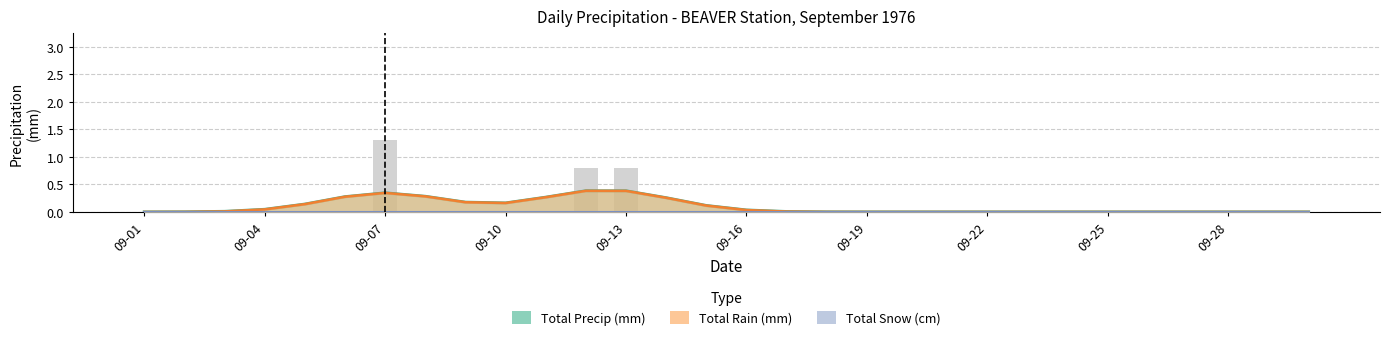

What is the average value of the Total Rain (mm) series?

0.1